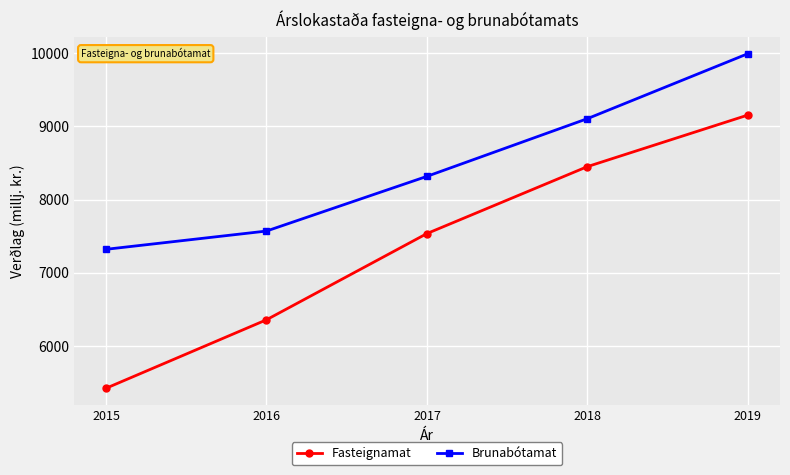

Count the number of categories in the chart.

5